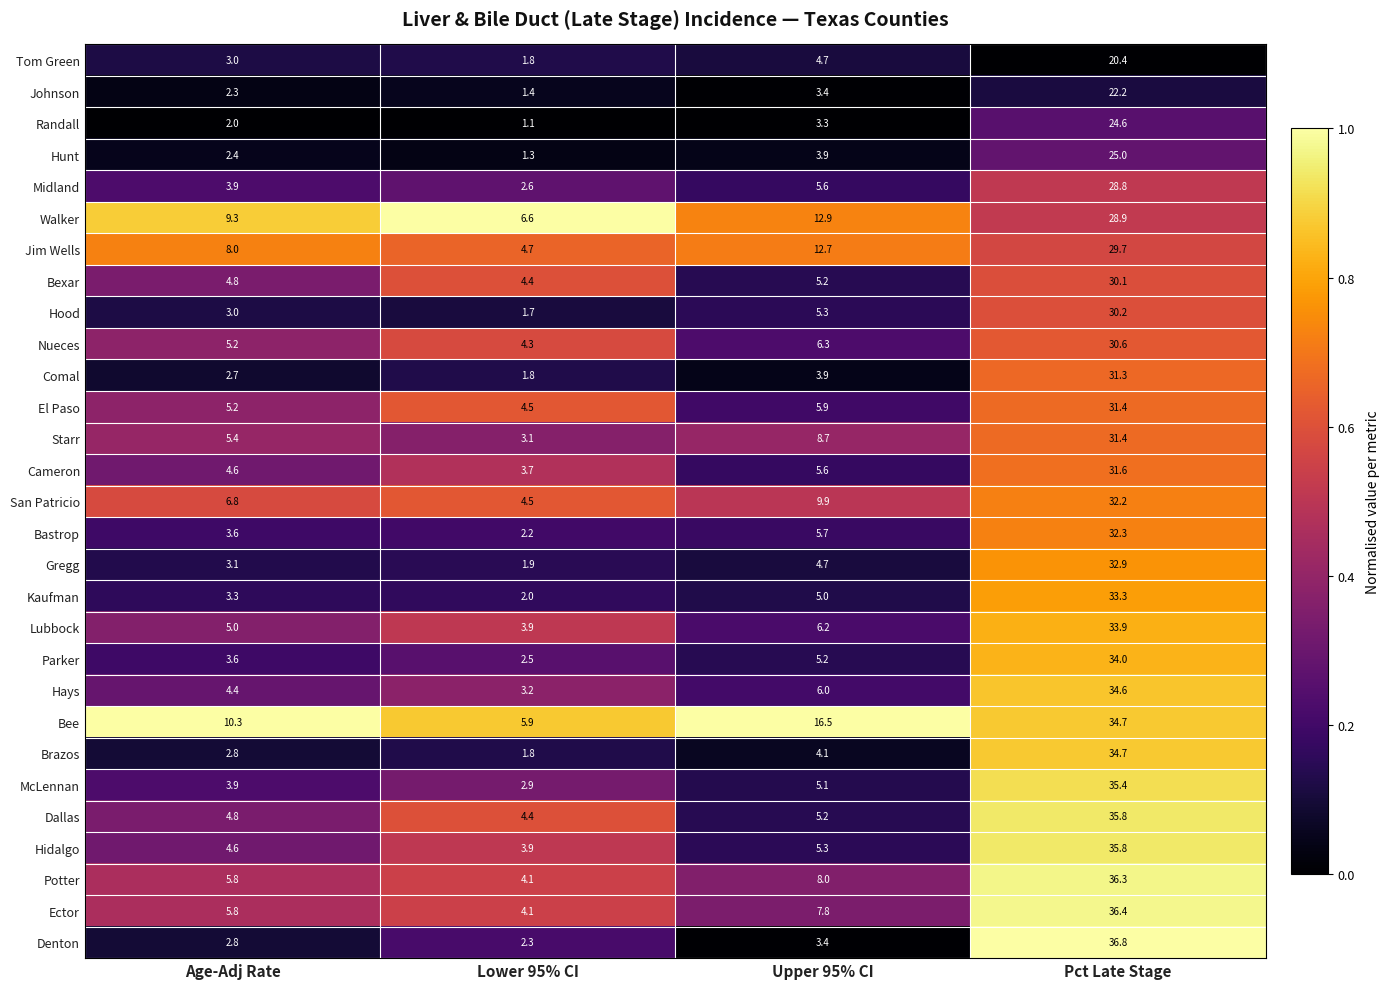

What is the total value across all series at Age-Adj Rate?

132.4